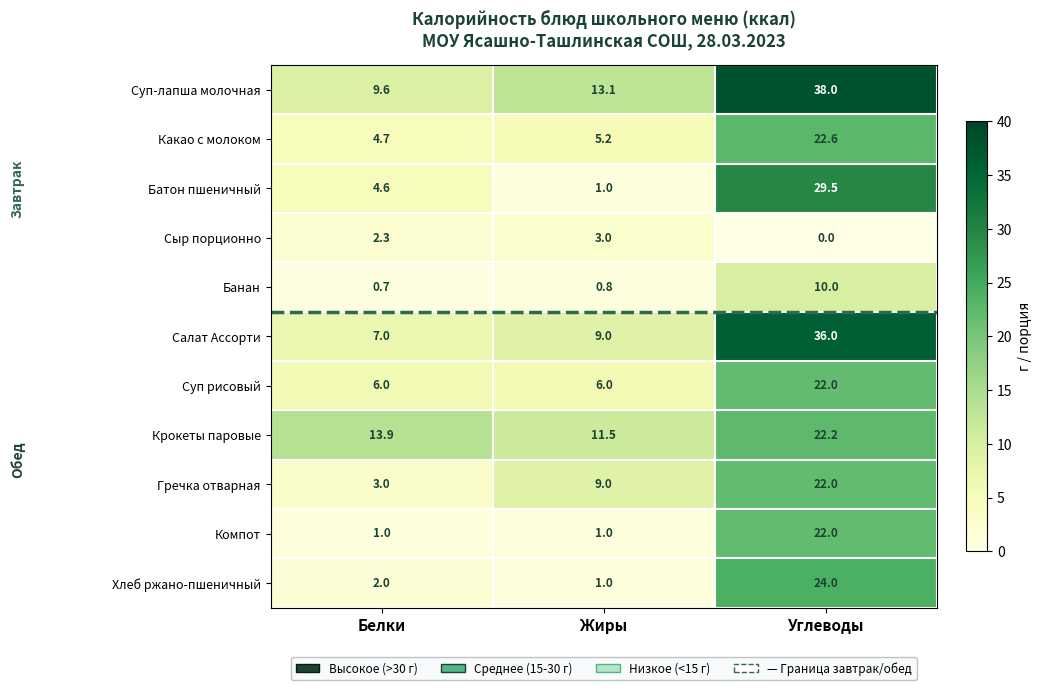

What is the minimum value for Гречка отварная?

3.0